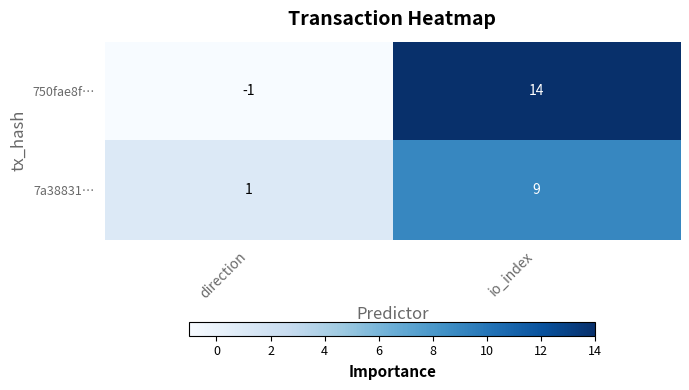

Is it true that 750fae8f… equals -1 at direction?

True